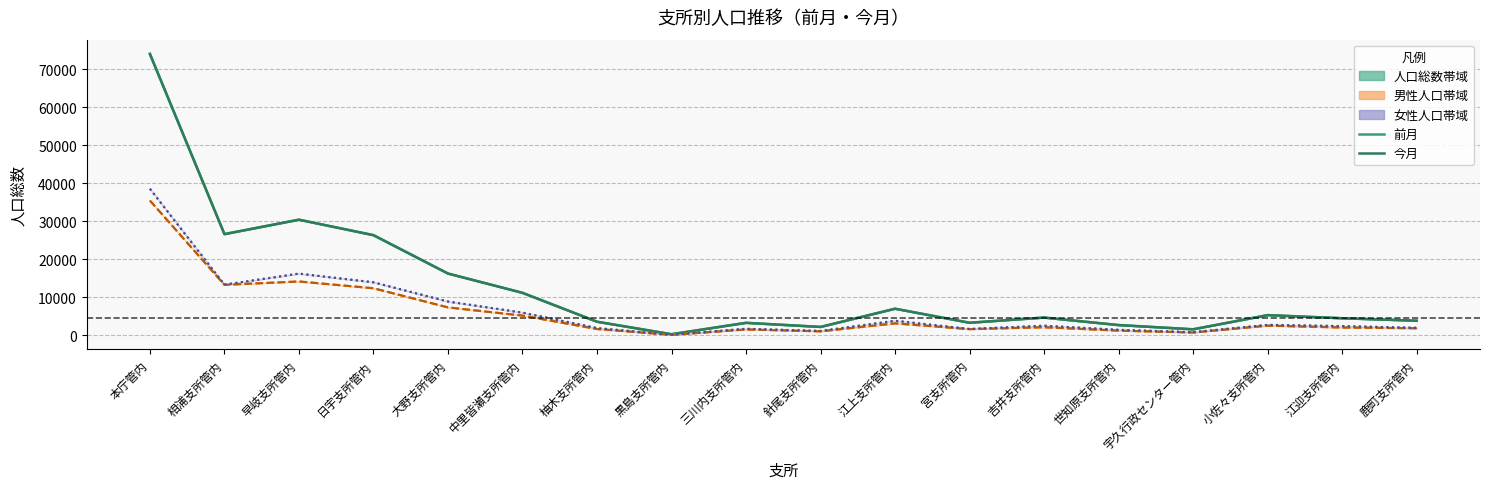

What is the sum of the 前月女 values at 三川内支所管内 and 江上支所管内?

5596